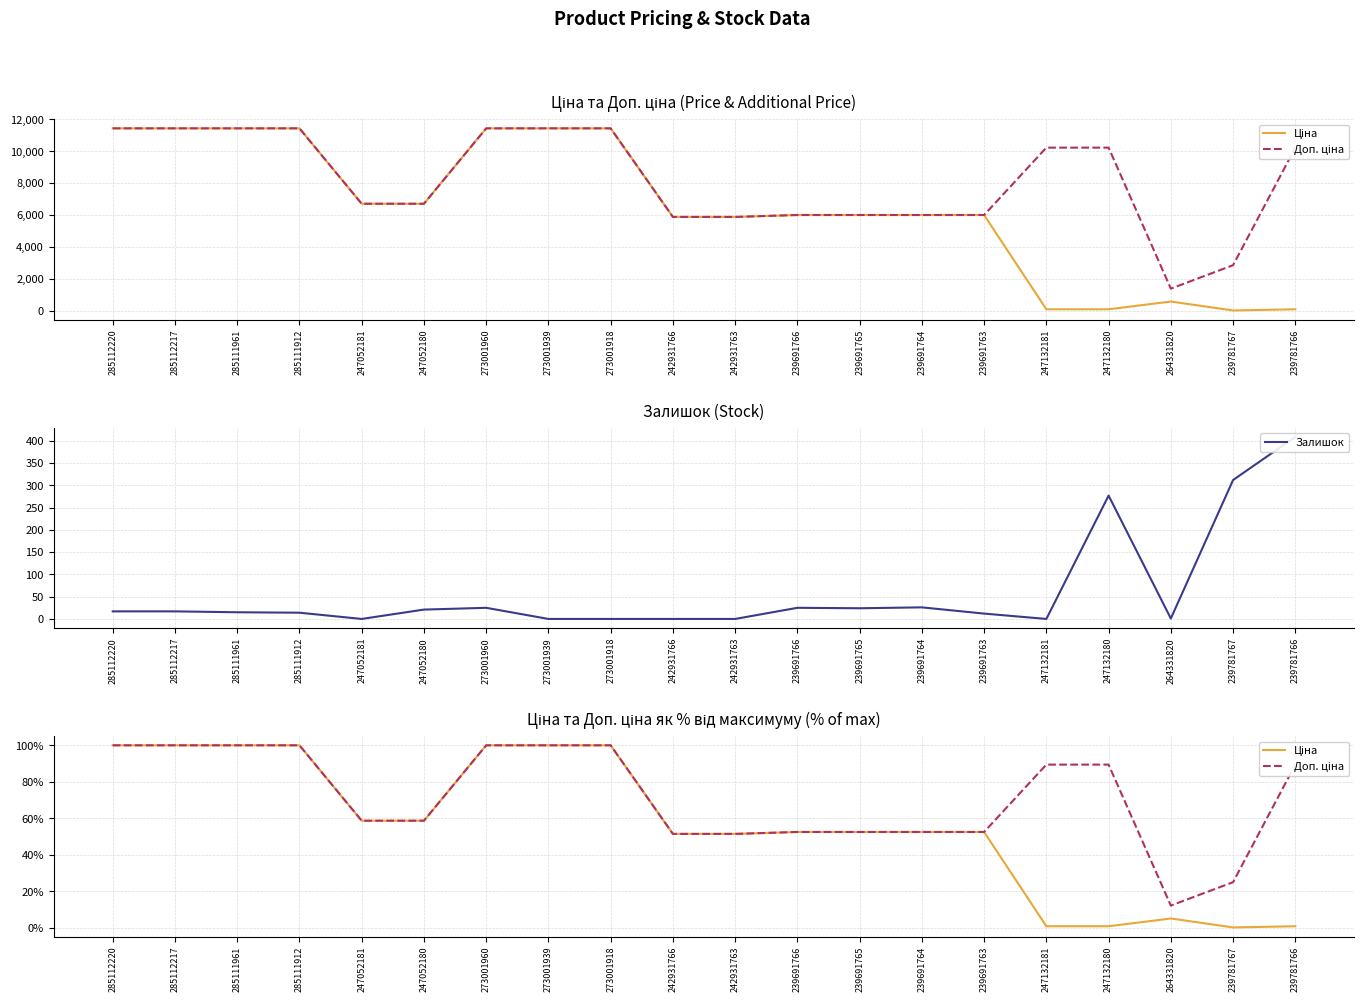

What is the difference between the highest and lowest values at 285112220?

83.0